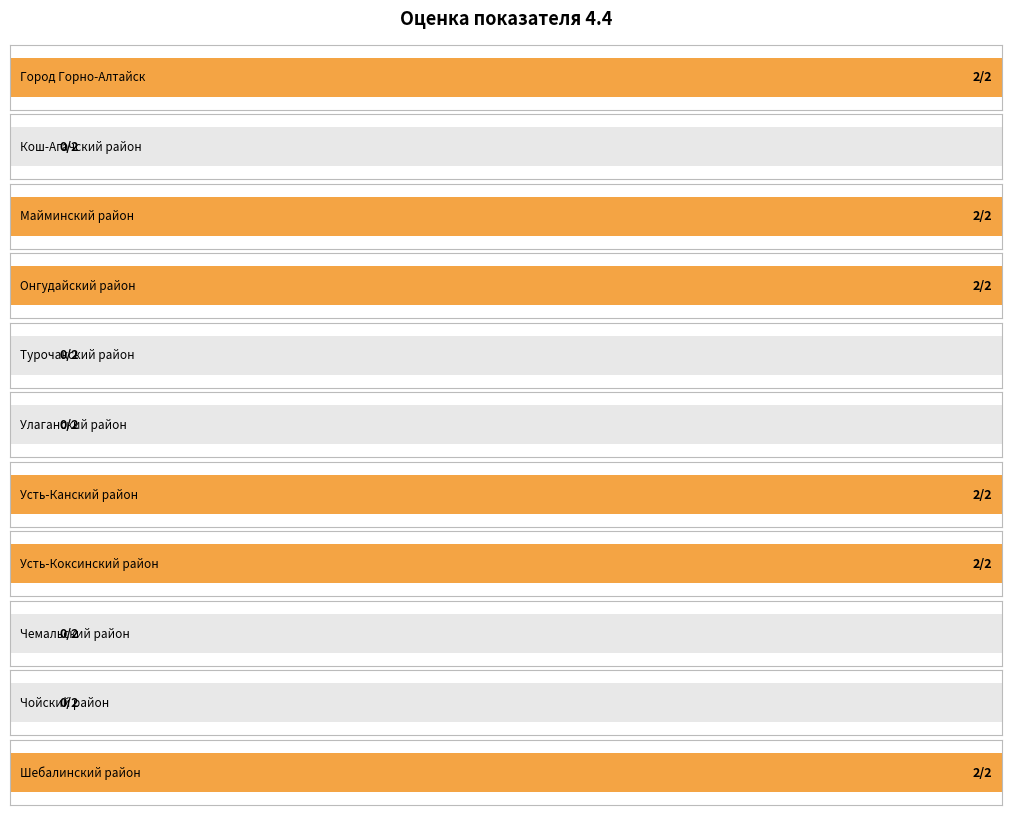

Is it true that the value at Город Горно-Алтайск is 2?

True